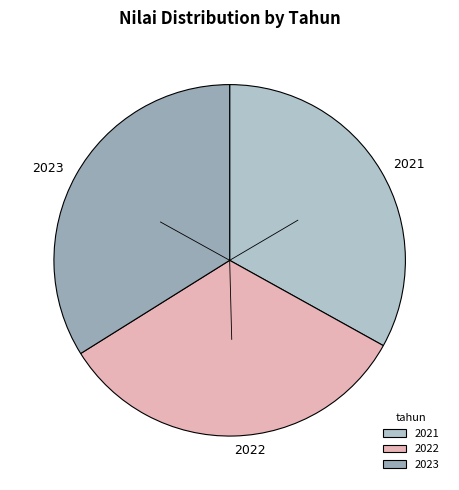

True or false: 2021 accounts for 33% of the total.

True